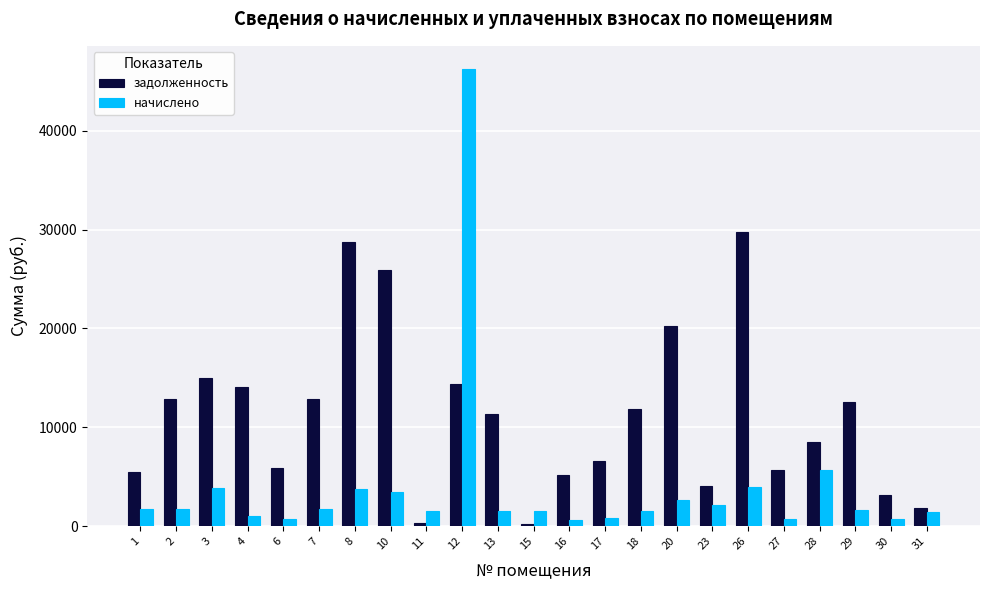

What is the difference between the highest and lowest values at 2?

11139.0